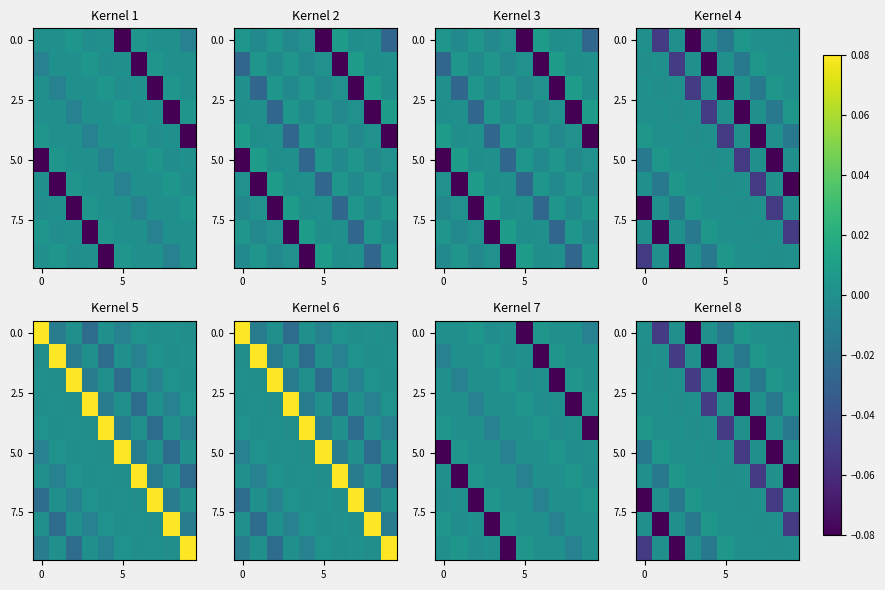

Between 8 and 4, which is larger?

4